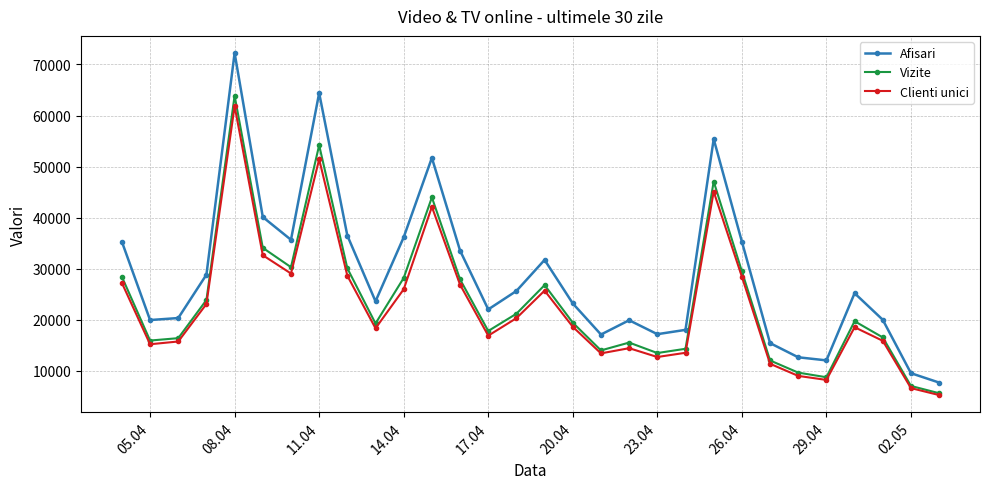

Which series has the largest total across all categories?

Afisari